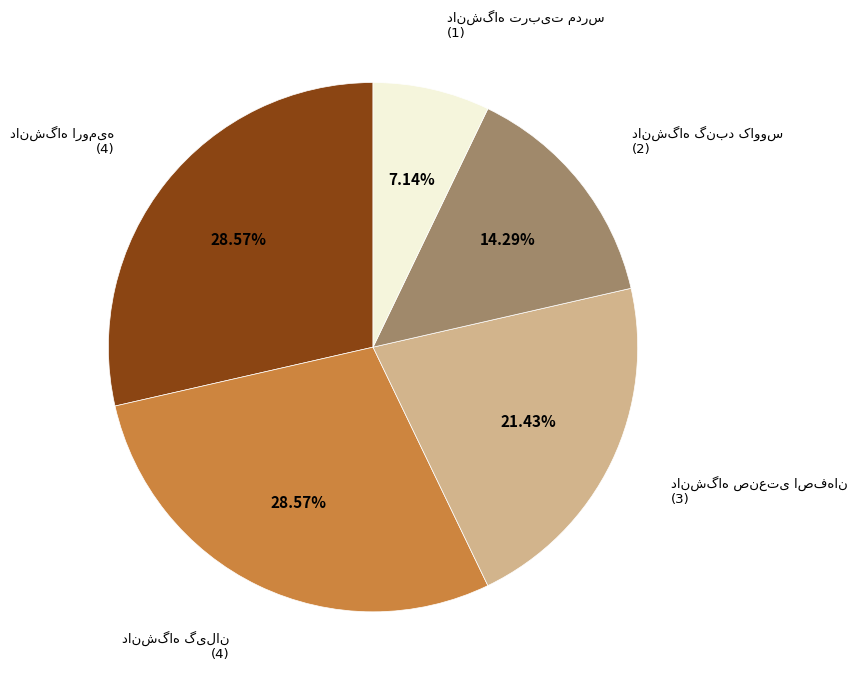

To the nearest percent, what is the average slice percentage?

20%